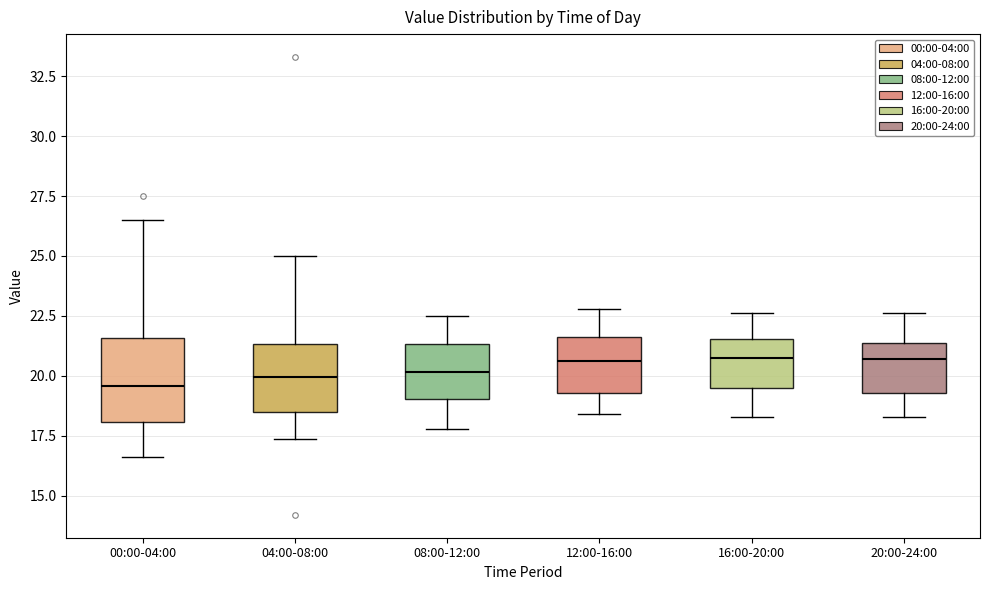

Reading left to right, transcribe this box plot: for each box, give where its median line is, the range the box spans, and where its two whiskers end, as read against the y-axis. The values are not printed on the chart, so give them approximately, as read against the axis.

00:00-04:00: median 19.5, box 18.0 to 21.5, whiskers 16.5 to 26.5
04:00-08:00: median 20.0, box 18.5 to 21.5, whiskers 17.5 to 25.0
08:00-12:00: median 20.0, box 19.0 to 21.5, whiskers 18.0 to 22.5
12:00-16:00: median 20.5, box 19.5 to 21.5, whiskers 18.5 to 23.0
16:00-20:00: median 21.0, box 19.5 to 21.5, whiskers 18.5 to 22.5
20:00-24:00: median 20.5, box 19.5 to 21.5, whiskers 18.5 to 22.5